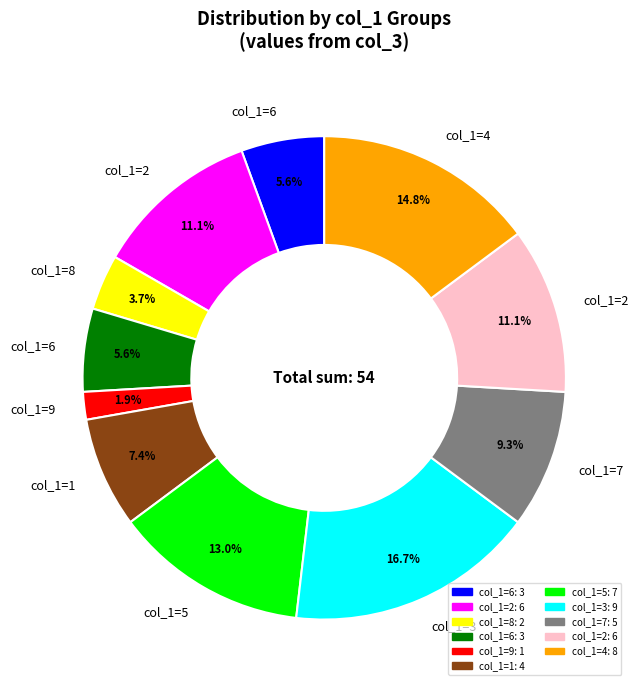

Is there a majority slice in this chart?

No